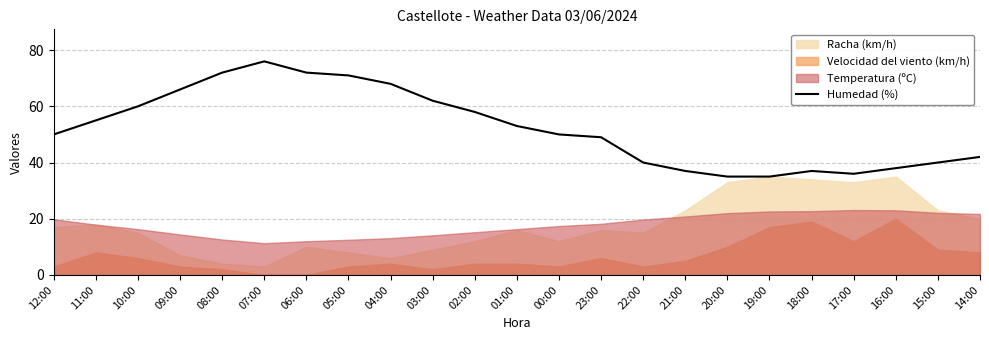

At which label does the data first exceed 50?

11:00